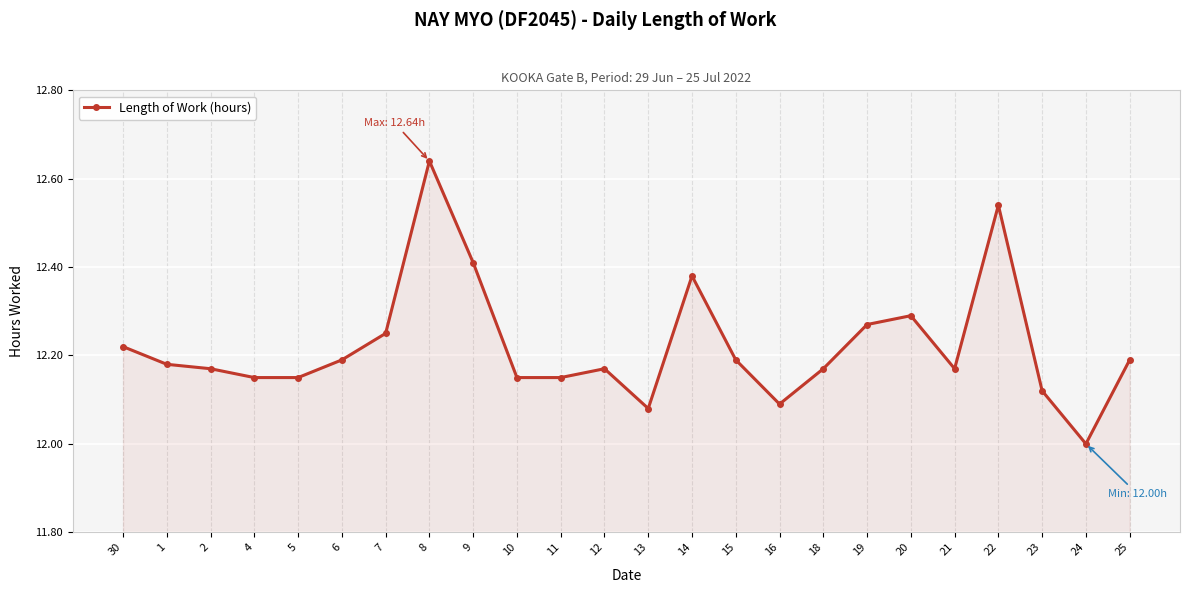

True or false: there are more than 0 points higher than both neighbors.

True